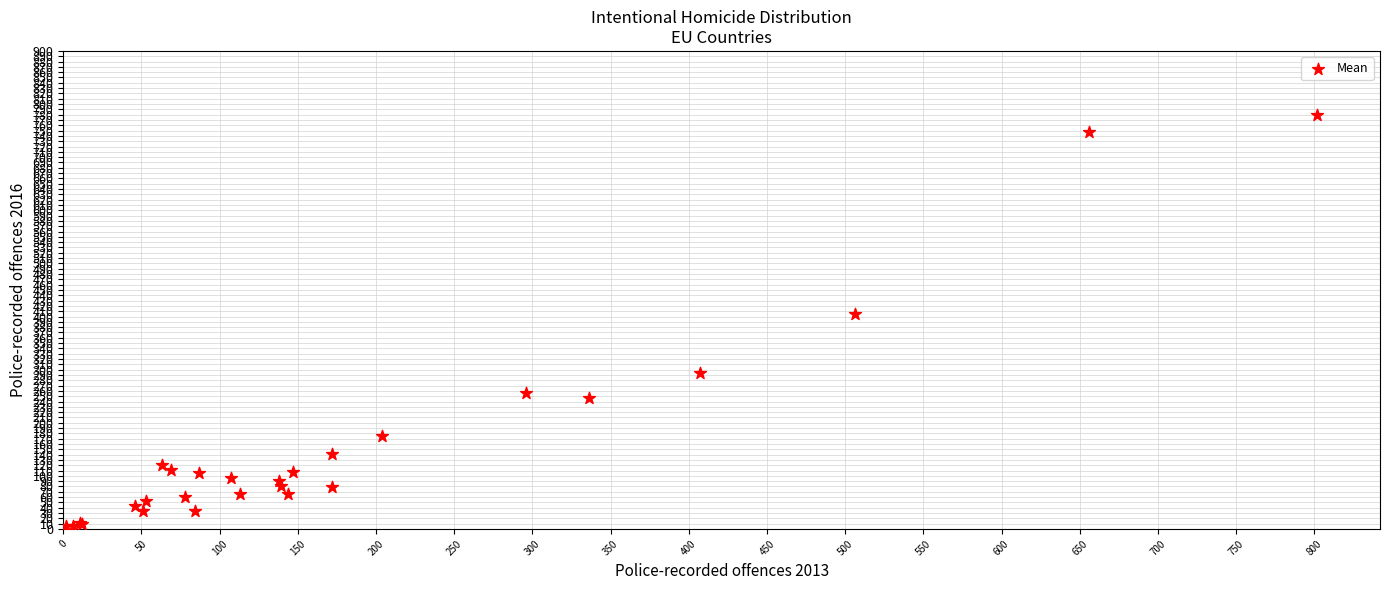

What Y value in the scatter plot is closest to 392?

404